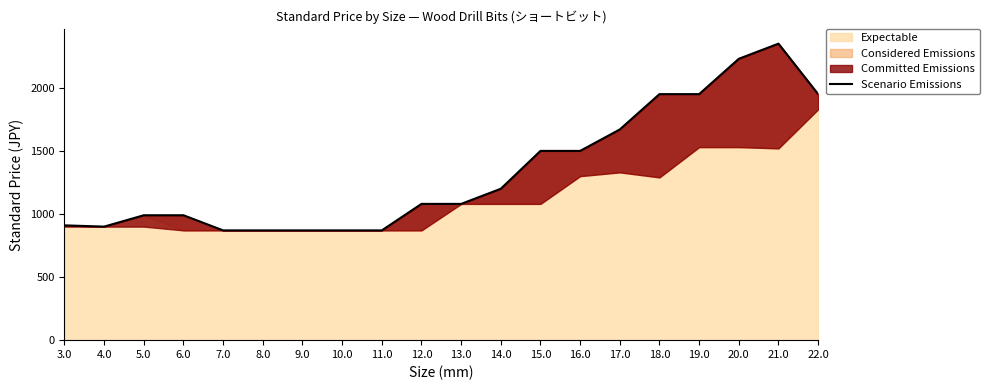

What is the difference between the maximum and minimum values?

1480